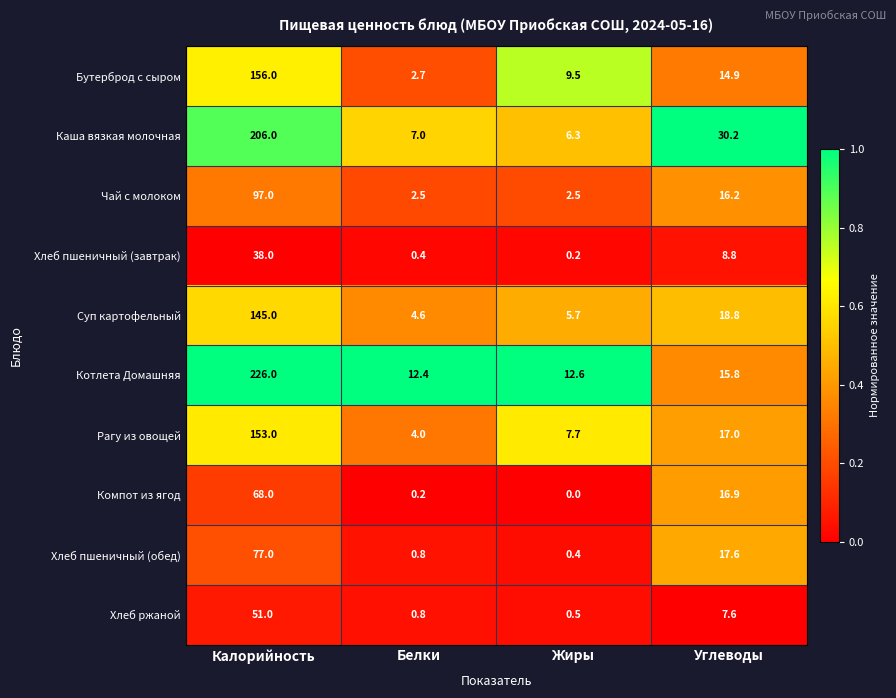

Which label corresponds to the smallest value in the chart?

Жиры